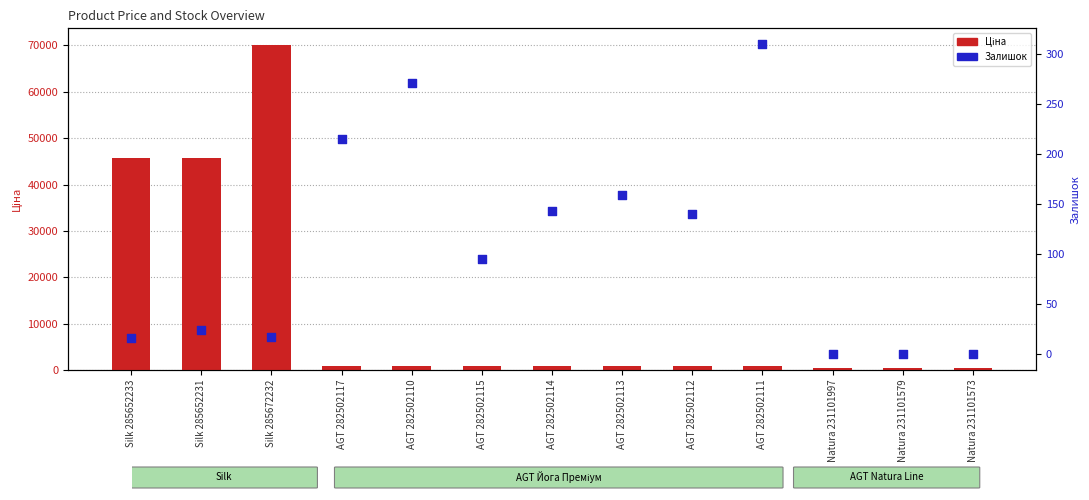

Which series contains the highest Y value?

Ціна